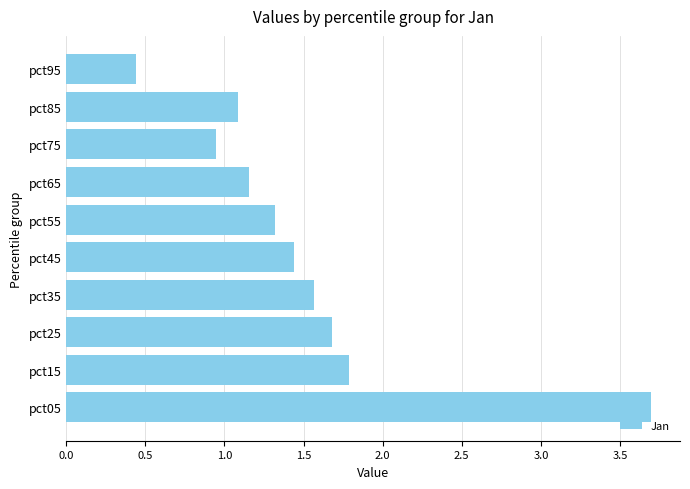

Is it true that the value at pct25 is 1.7?

True